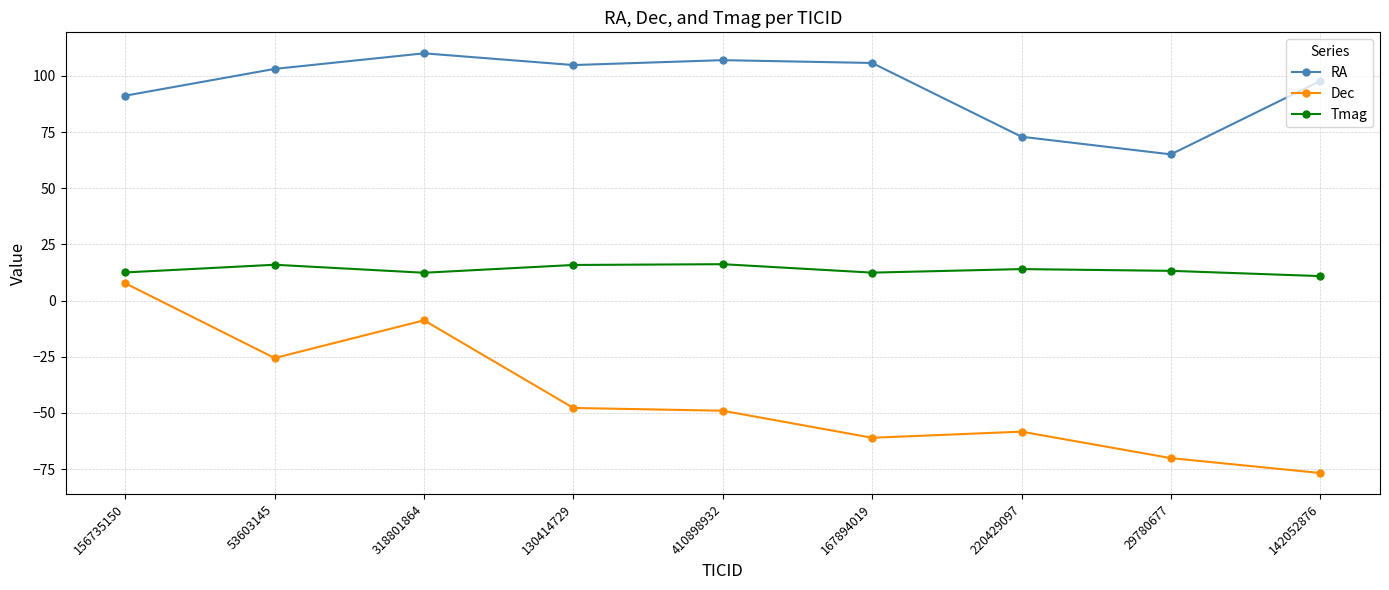

How many lines are shown in the chart?

3